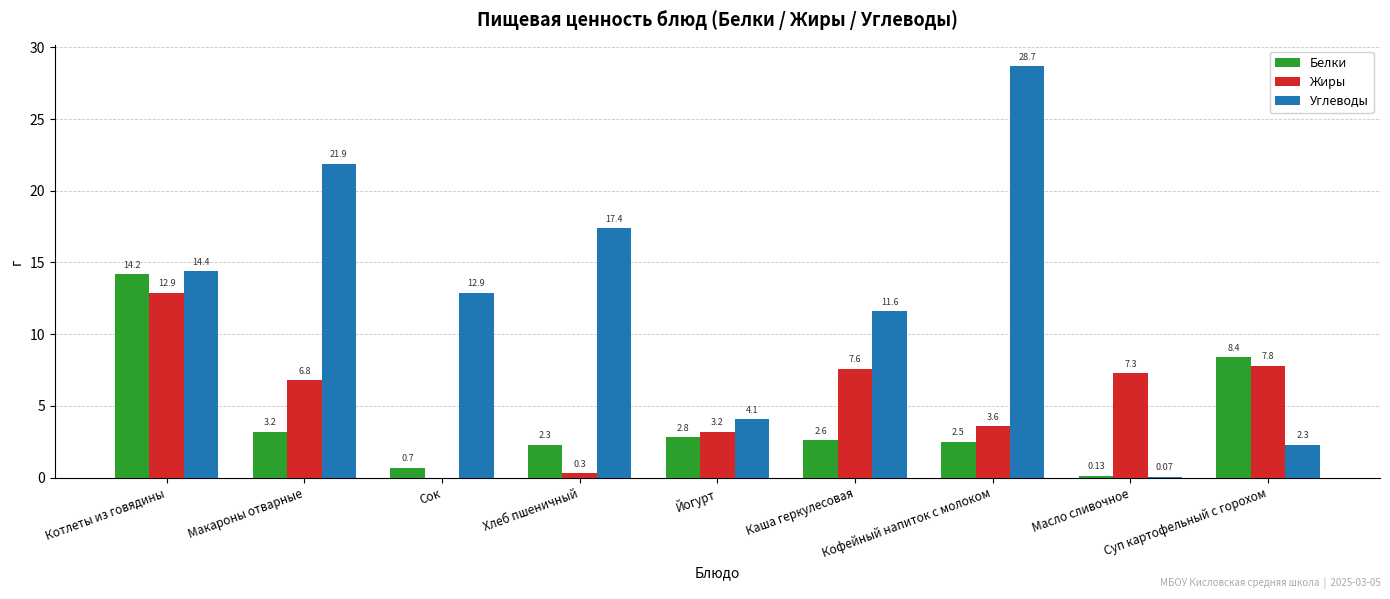

Which series has the largest total across all categories?

Углеводы